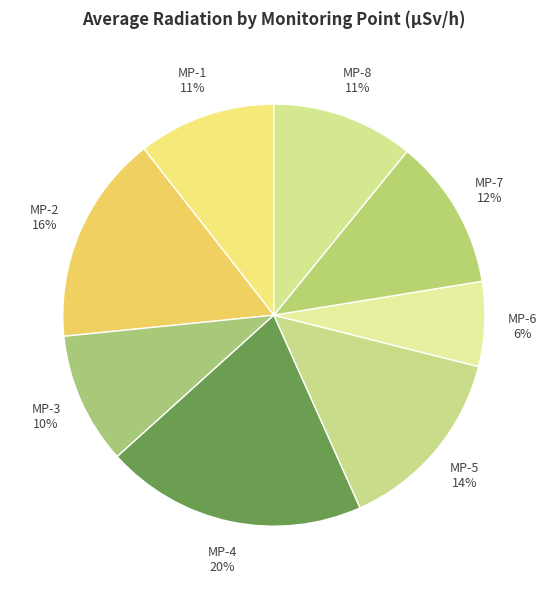

How many segments does this pie chart have?

8